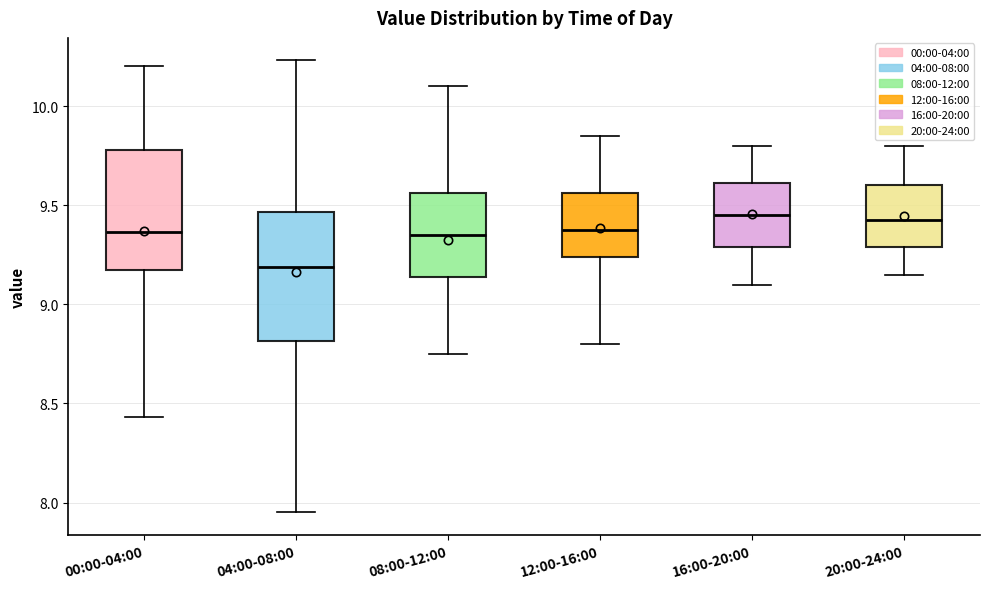

Reading left to right, transcribe this box plot: for each box, give where its median line is, the range the box spans, and where its two whiskers end, as read against the y-axis. The values are not printed on the chart, so give them approximately, as read against the axis.

00:00-04:00: median 9.35, box 9.15 to 9.80, whiskers 8.45 to 10.20
04:00-08:00: median 9.20, box 8.80 to 9.45, whiskers 7.95 to 10.25
08:00-12:00: median 9.35, box 9.15 to 9.55, whiskers 8.75 to 10.10
12:00-16:00: median 9.40, box 9.25 to 9.55, whiskers 8.80 to 9.85
16:00-20:00: median 9.45, box 9.30 to 9.60, whiskers 9.10 to 9.80
20:00-24:00: median 9.45, box 9.30 to 9.60, whiskers 9.15 to 9.80